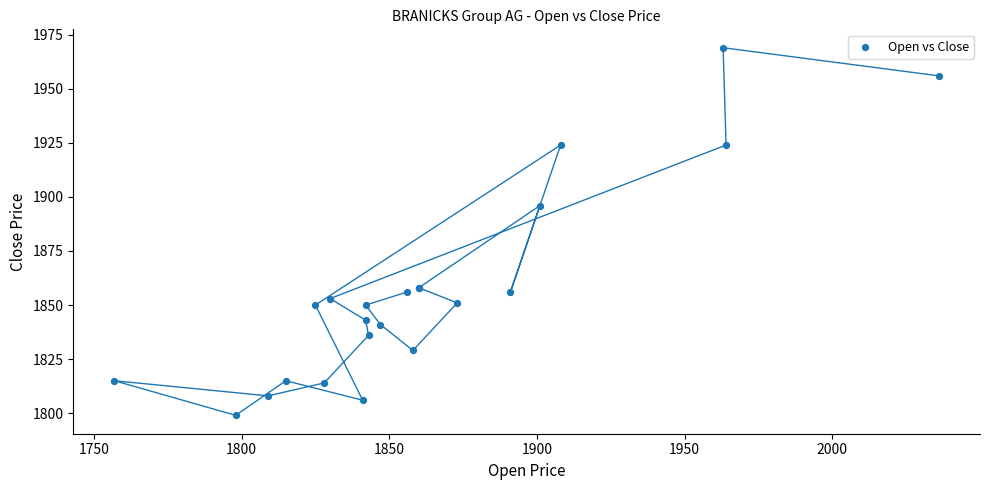

What Y value in the scatter plot is closest to 1884?

1896